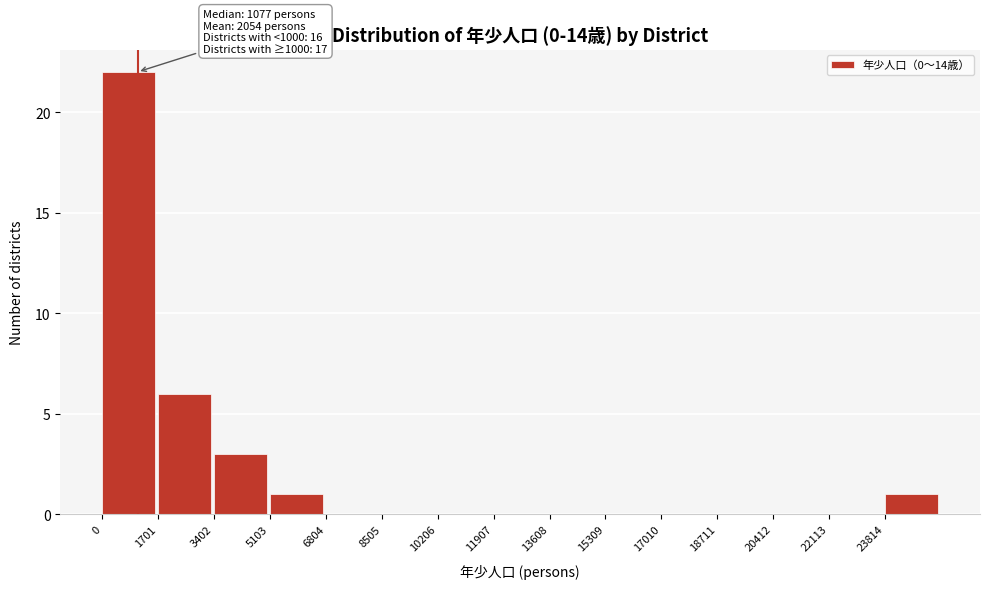

Over which range of the x-axis is the bar tallest?

0 to 1800